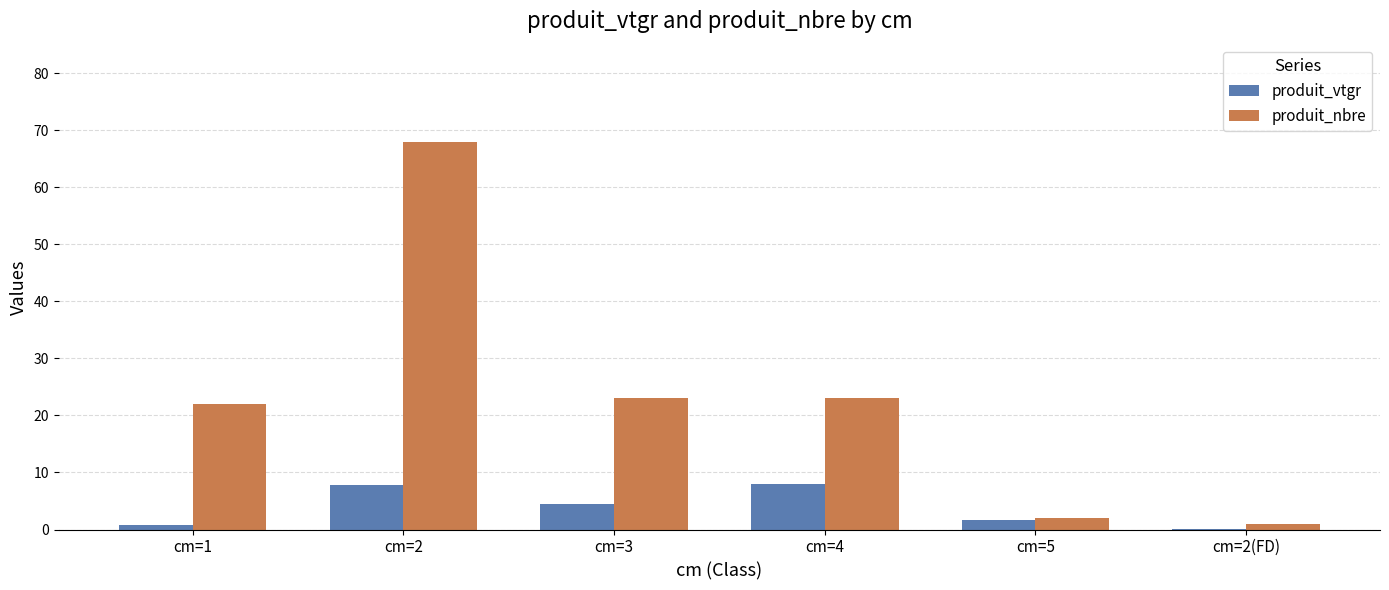

The value of produit_vtgr at cm=4 is 4.3. True or false?

False